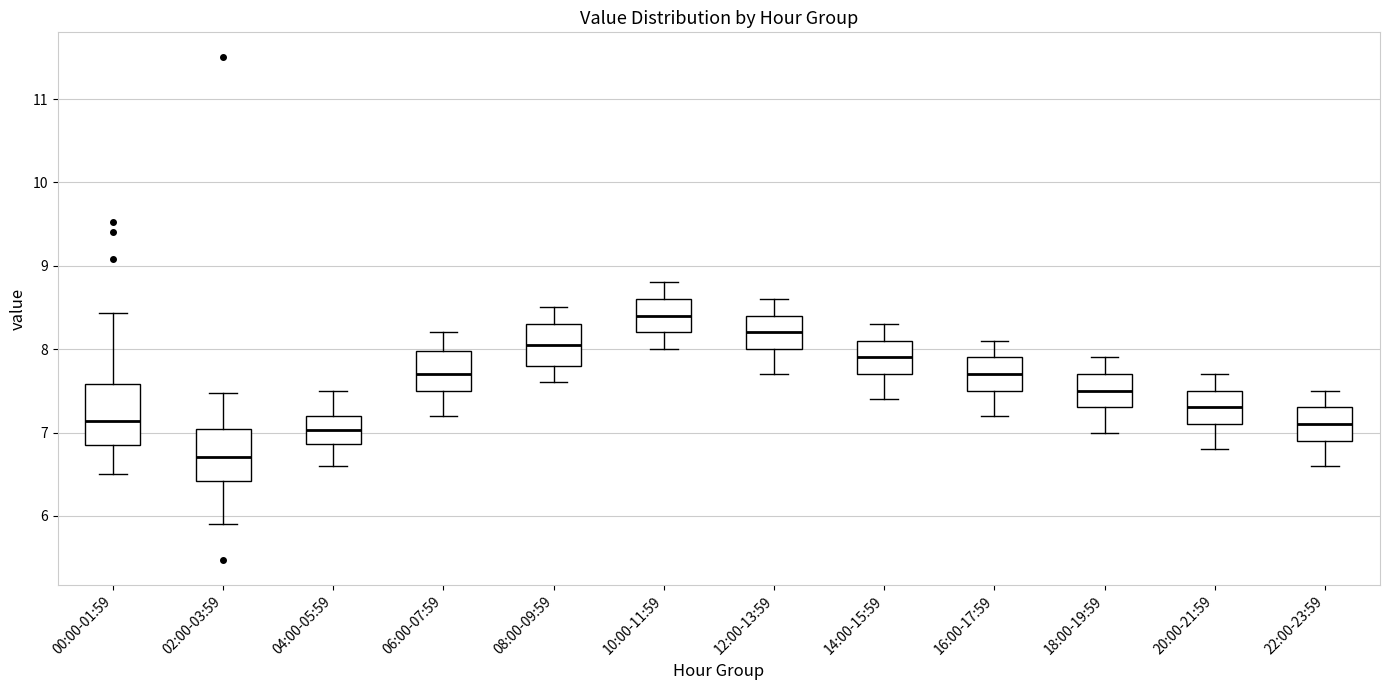

Where does the lower whisker of the box for 02:00-03:59 end on the y-axis? The values are not printed on the chart, so give them approximately, as read against the axis.

5.9